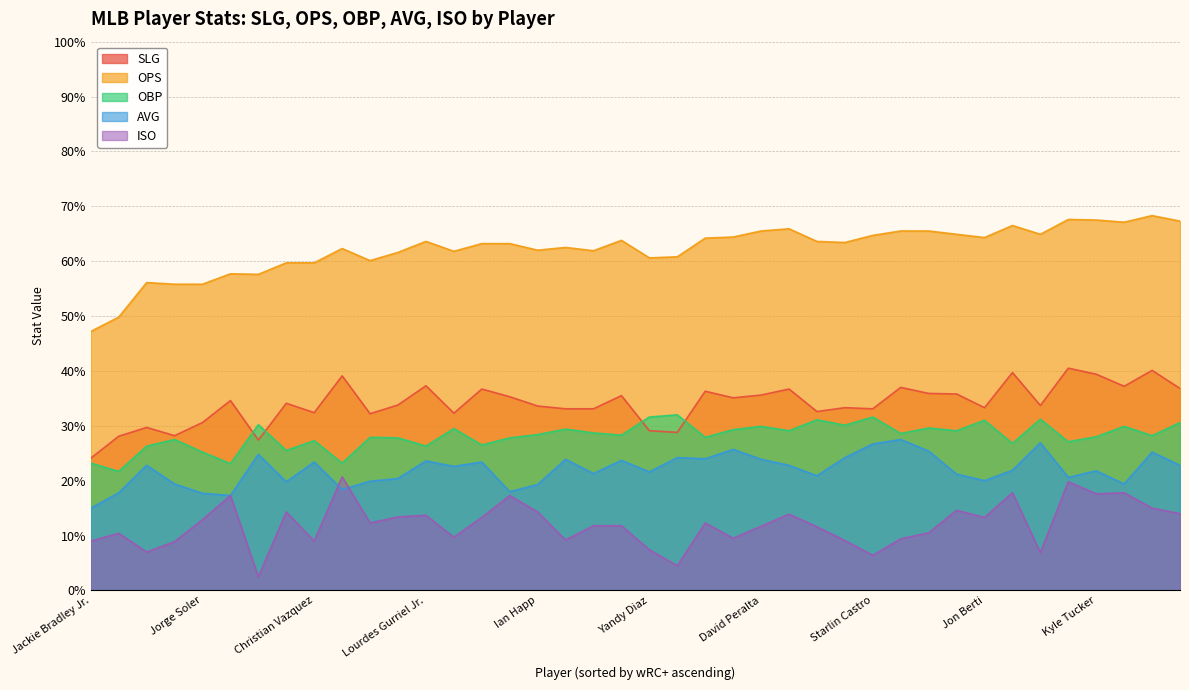

How many interior local valleys does the OPS series have?

10